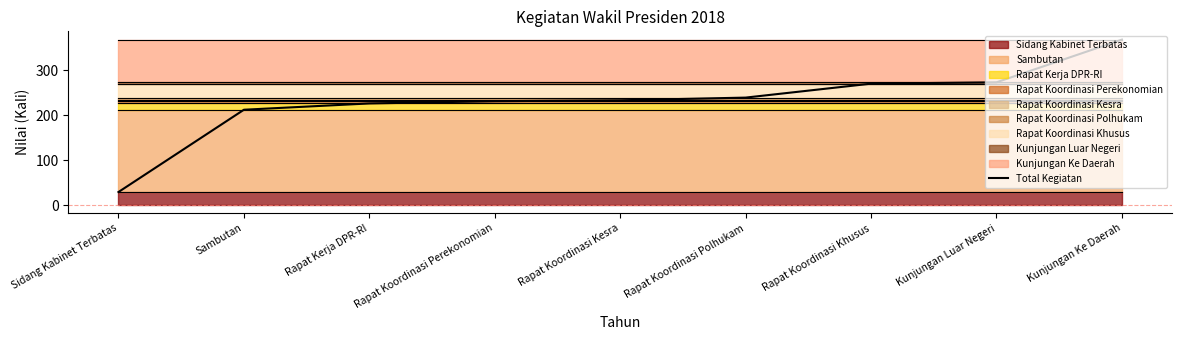

What is the ratio of the value at Rapat Koordinasi Khusus to the value at Sidang Kabinet Terbatas?

9.3